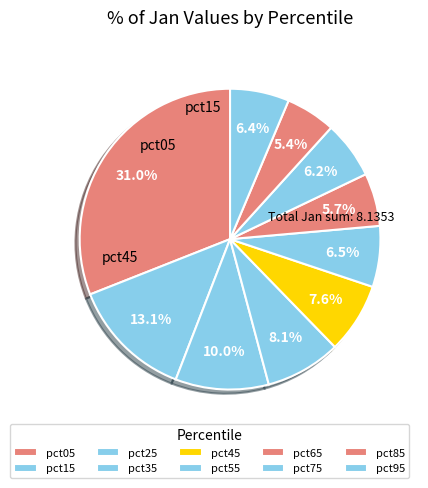

Rank the categories by value from lowest to highest.

pct85, pct65, pct75, pct95, pct55, pct45, pct35, pct25, pct15, pct05